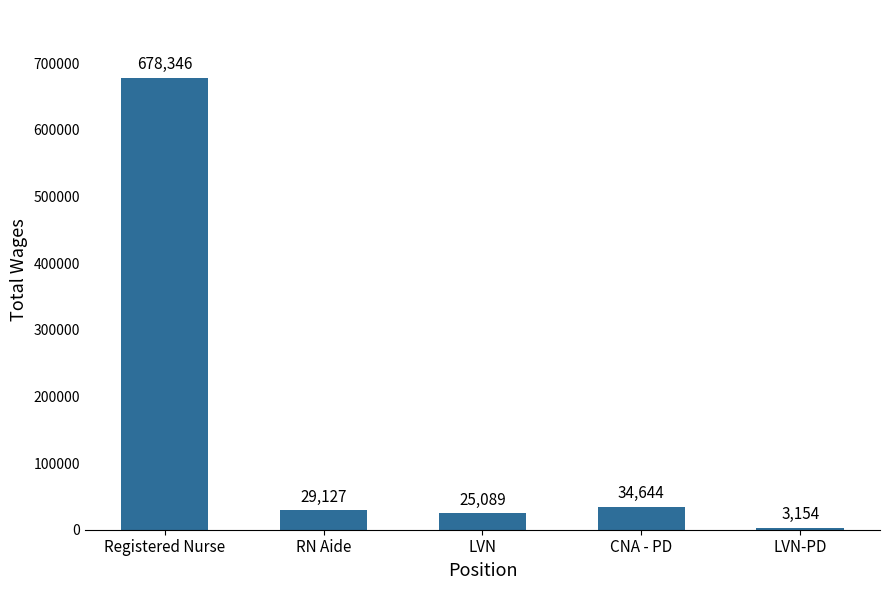

What position from the right is LVN-PD?

1